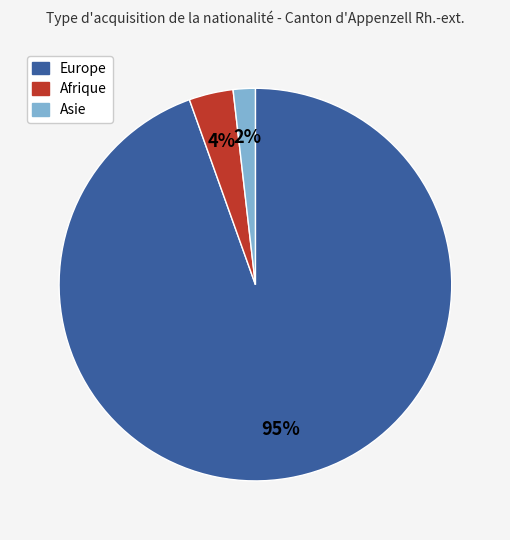

To the nearest percent, what is the average slice percentage?

33%